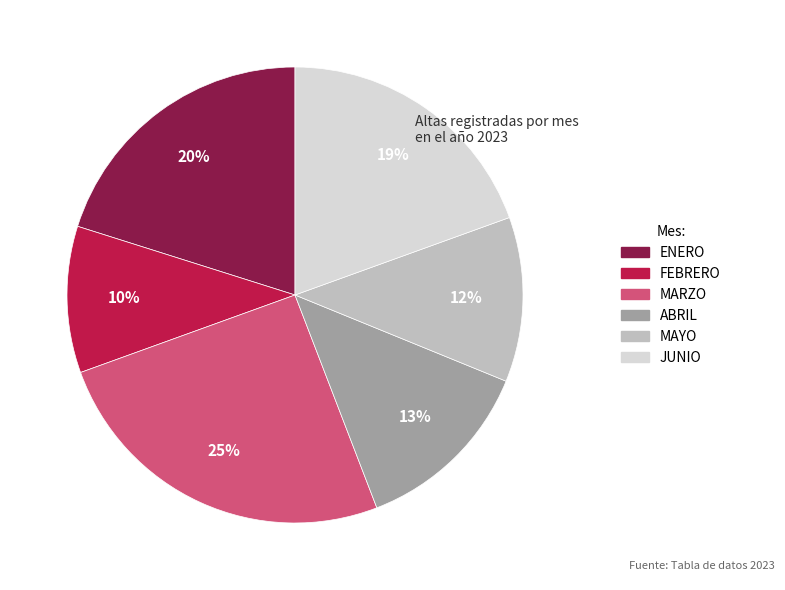

To the nearest percent, what is the difference between the MARZO and ENERO slice percentages?

5%